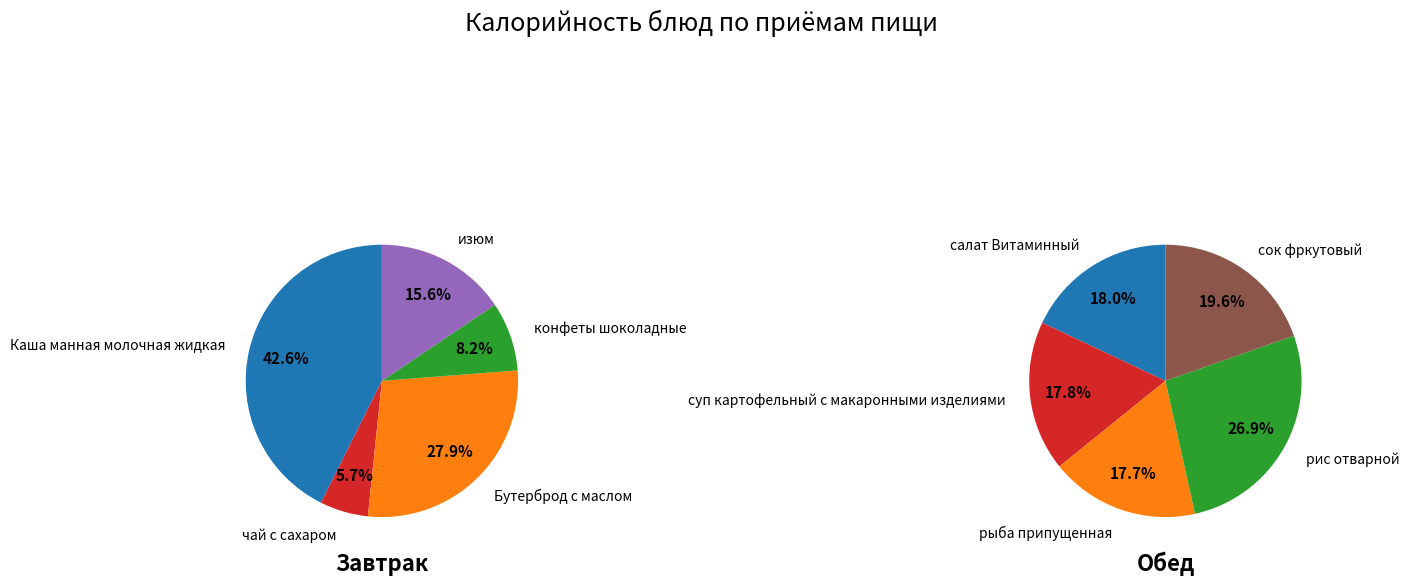

To the nearest percent, what percentage of the pie is конфеты шоколадные?

8%